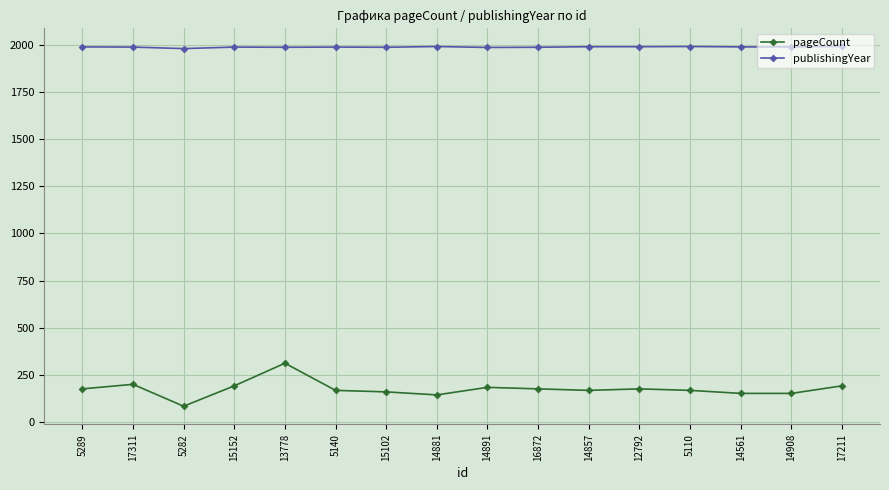

Rank the series at 12792 from lowest to highest value.

pageCount, publishingYear